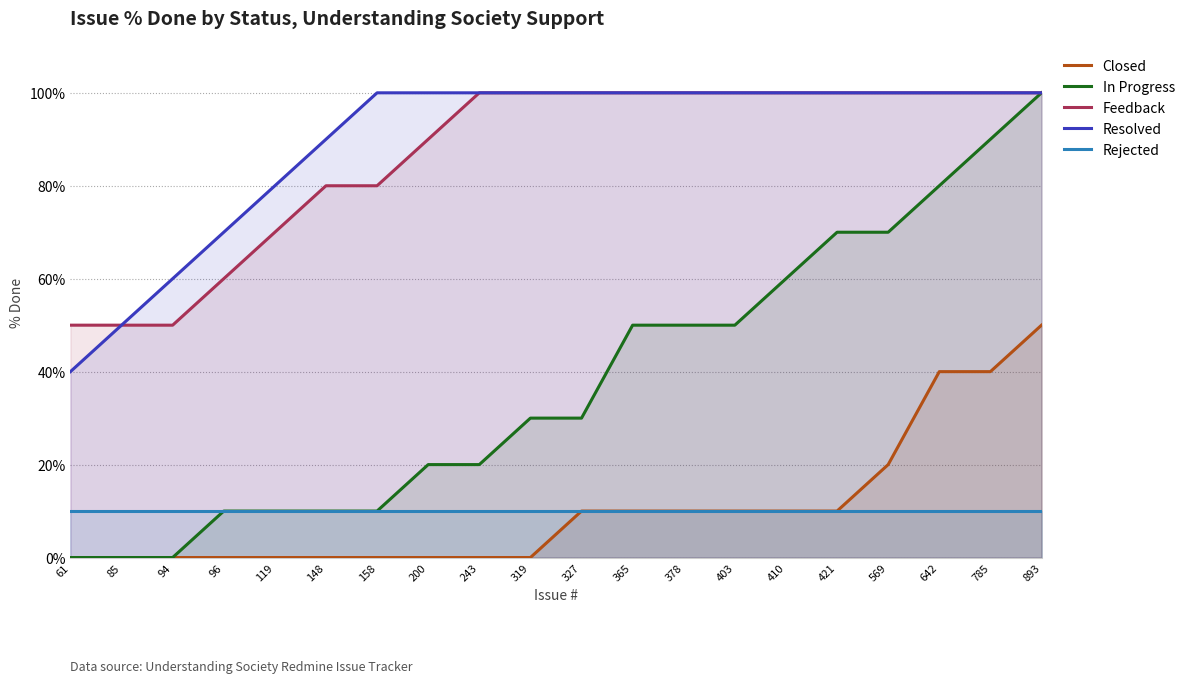

True or false: In Progress has more than 0 interior local peaks.

False